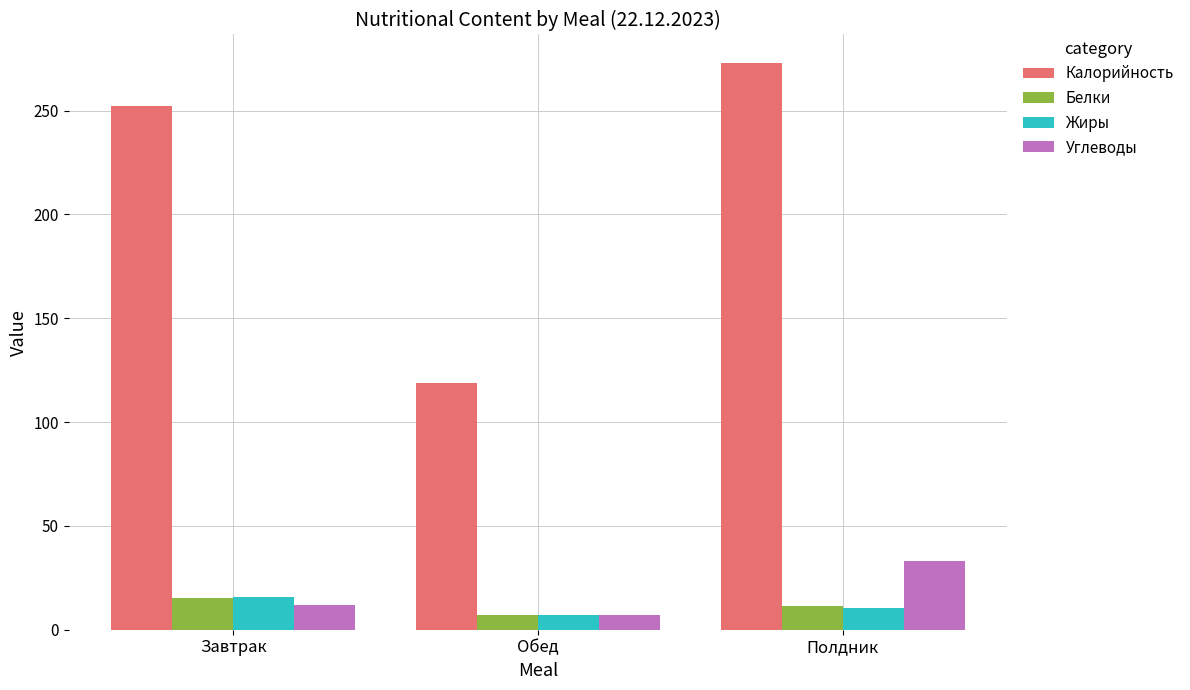

Read the Белки value at Обед.

7.0